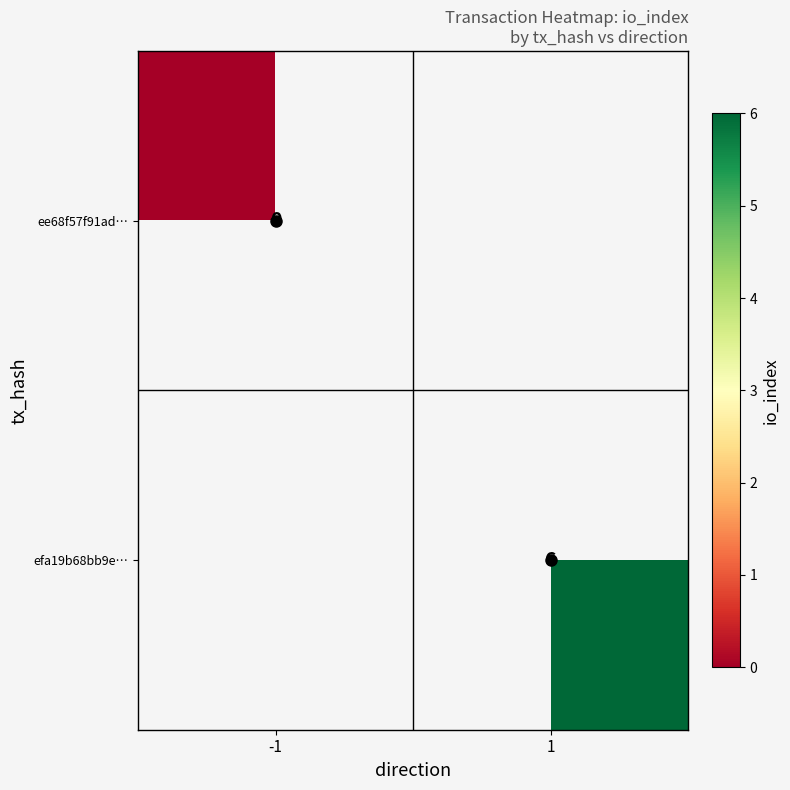

At -1, list the series in order from smallest to largest.

ee68f57f91ad…, efa19b68bb9e…